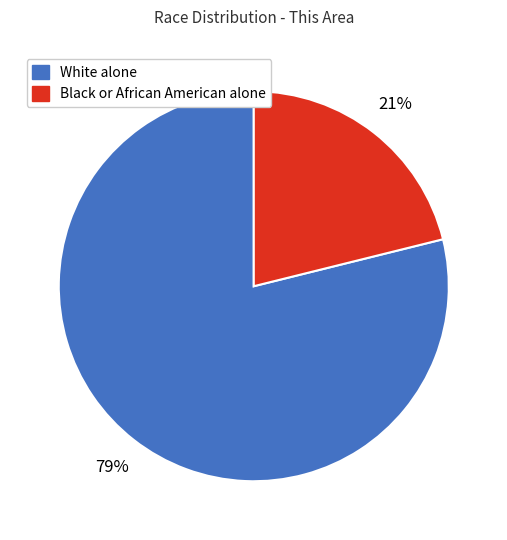

To the nearest percent, what is the average slice percentage?

50%